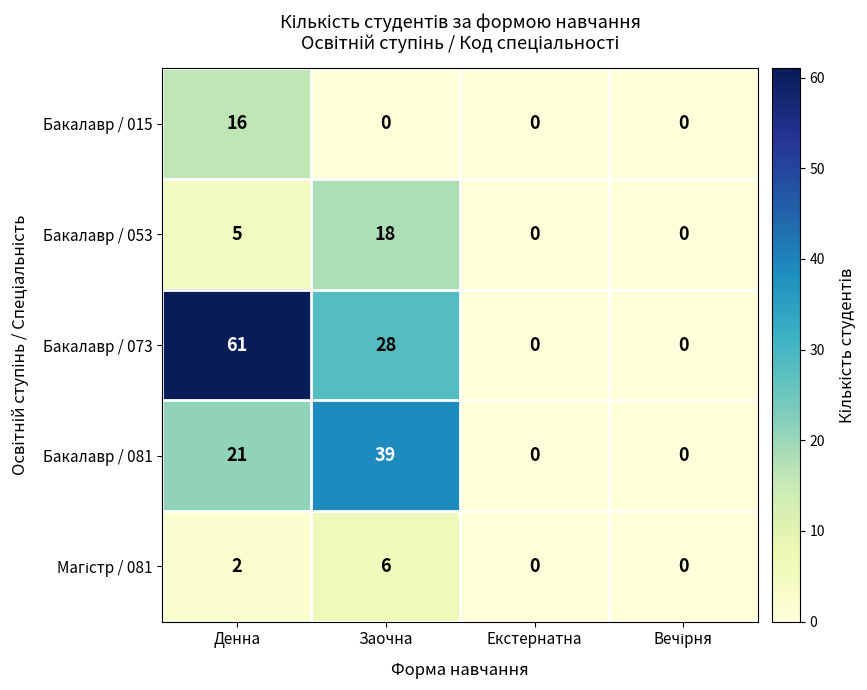

Which series changed the most between Денна and Екстернатна?

Бакалавр / 073